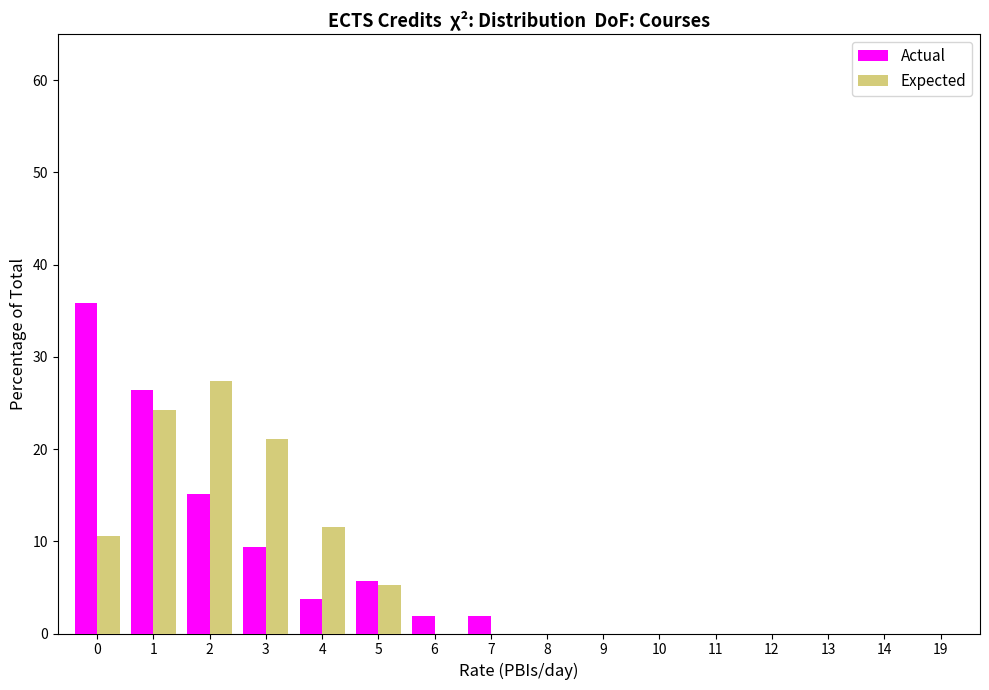

What is the sum of the Actual values at 9 and 1?

26.4